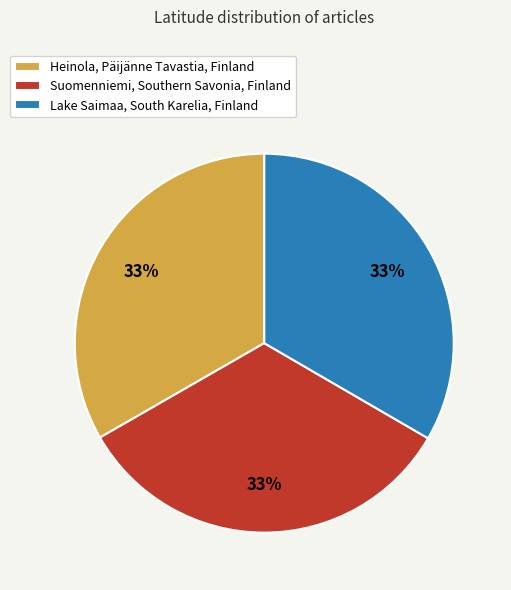

Is Heinola, Päijänne Tavastia, Finland the majority of the pie?

No